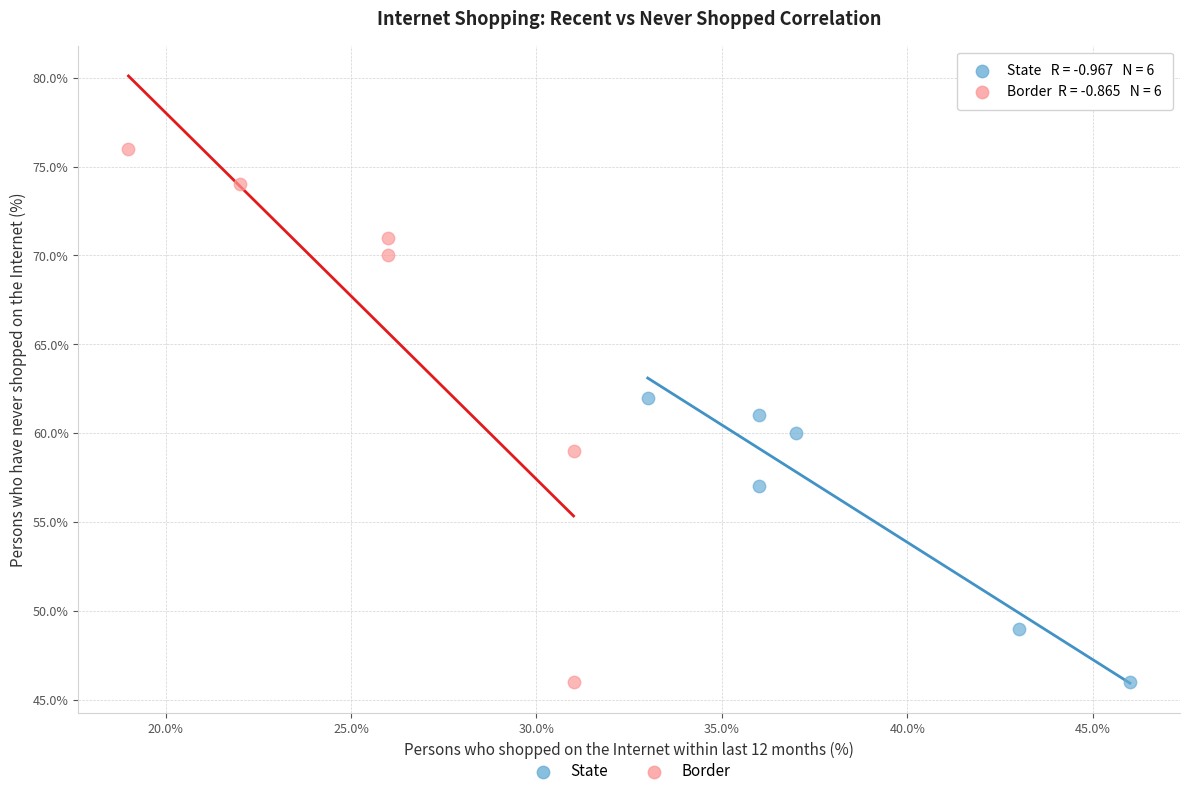

Which series reaches the maximum Y coordinate?

Border